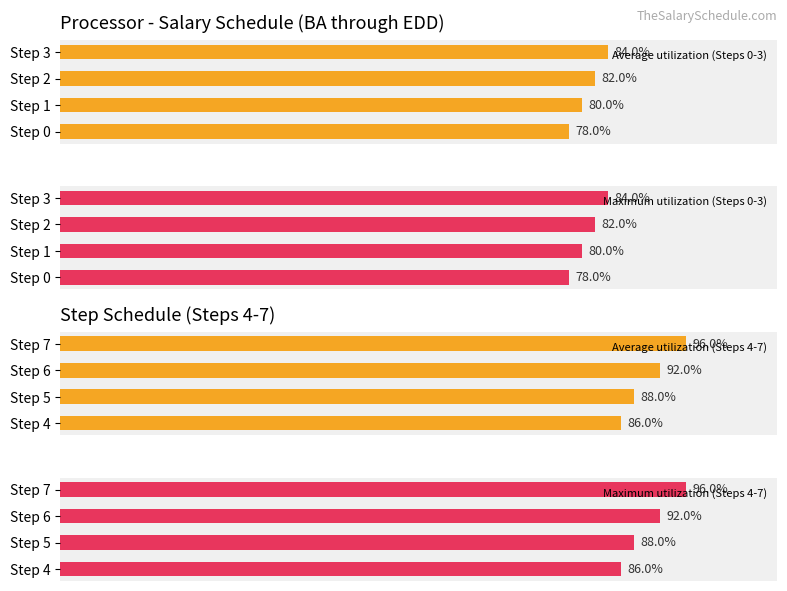

Which category has the lowest value in the Average utilization (Steps 4-7) series?

Step 4